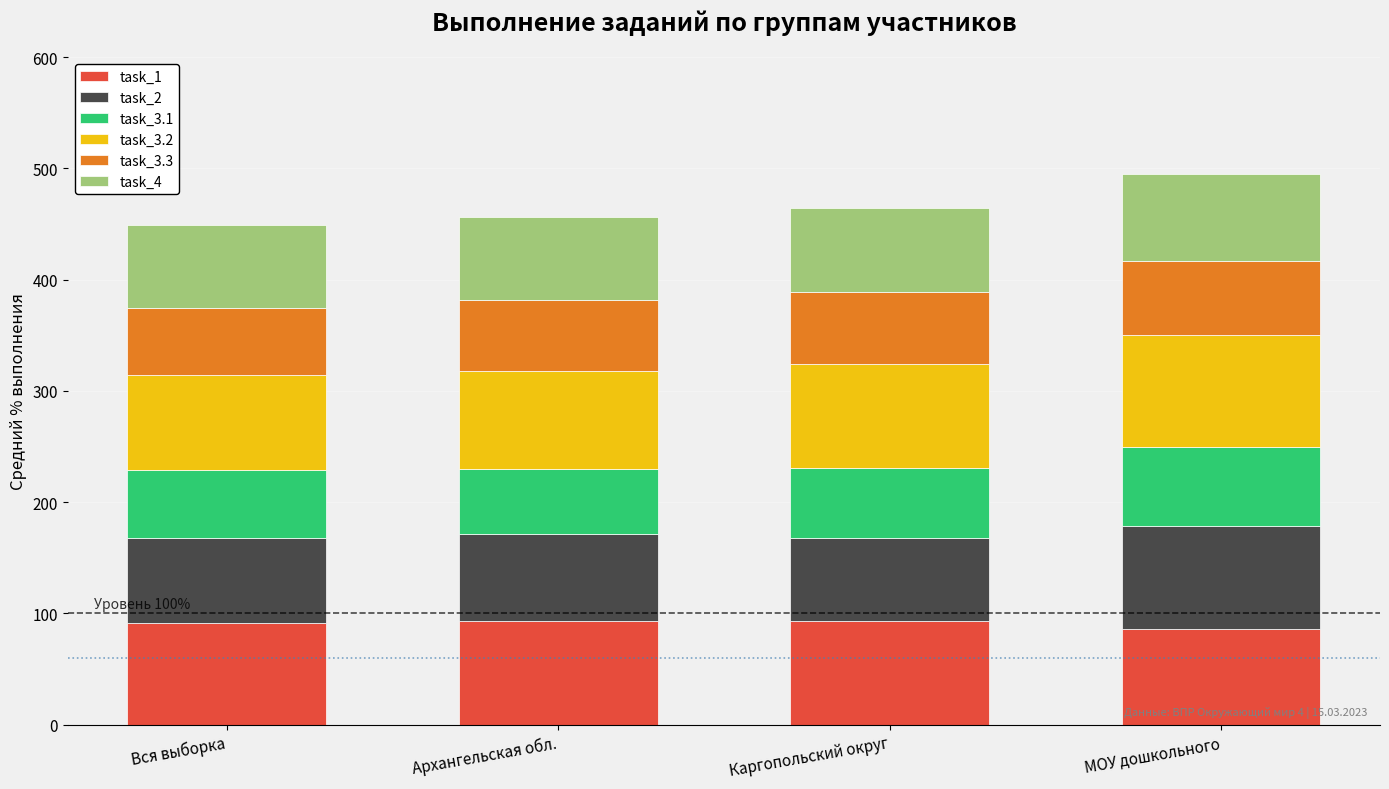

At which category is the sum across all series the highest?

МОУ дошкольного